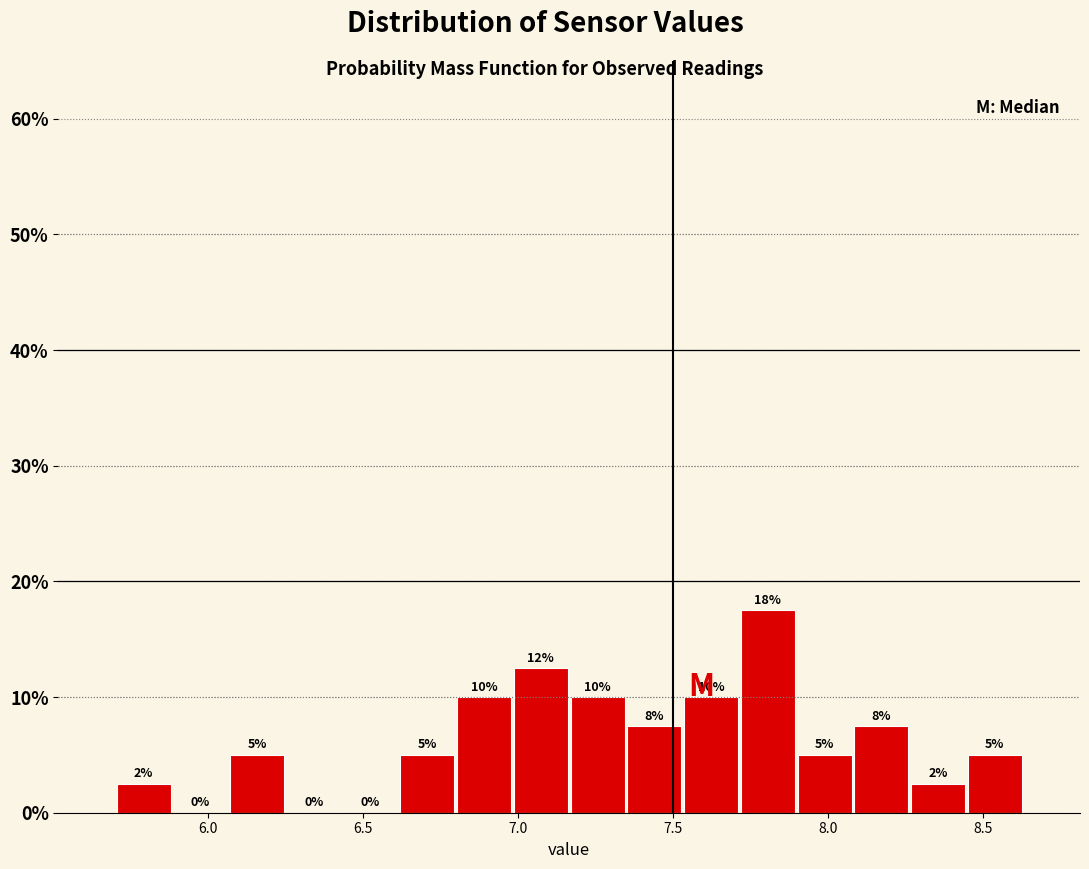

Around what value on the x-axis is the tallest bar? Give the approximate position of its centre, as read against the axis.

7.80